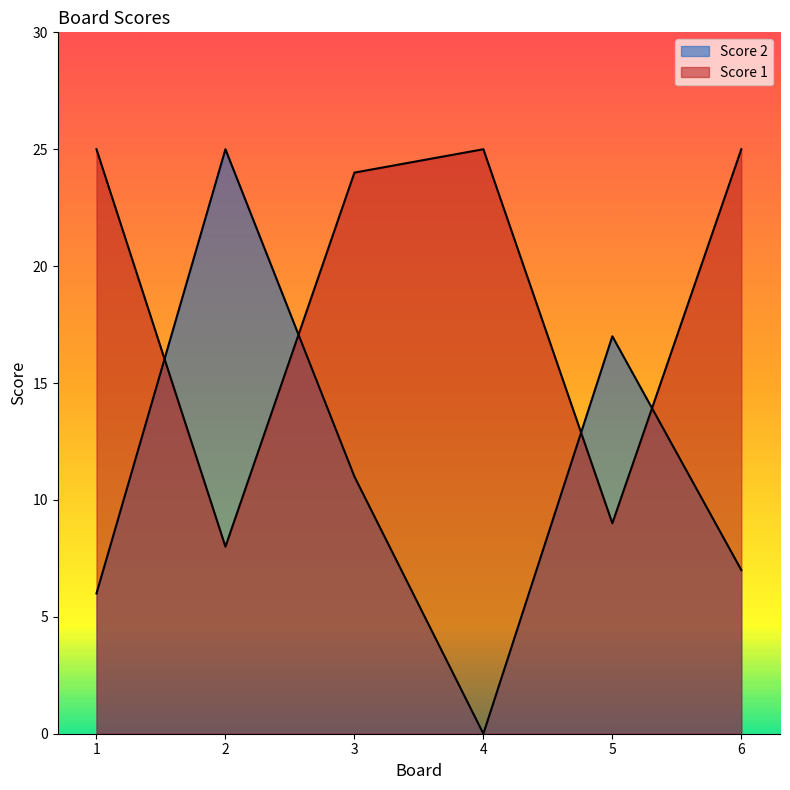

What is the total value across all series at 5?

26